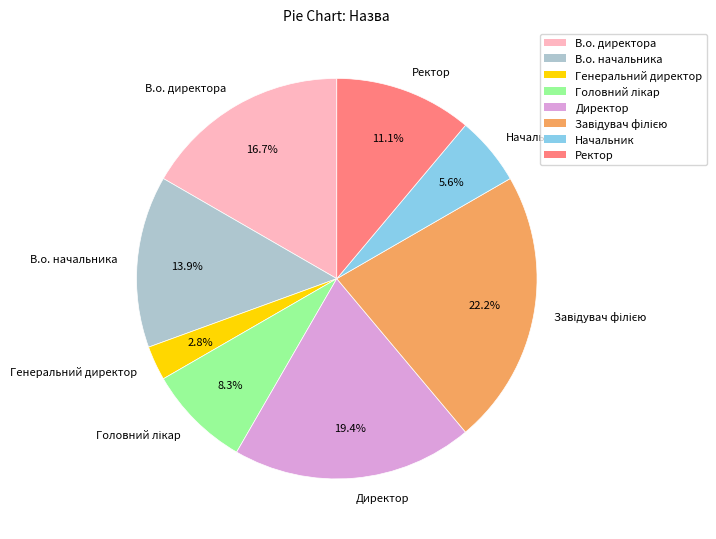

Does Начальник account for over 50% of the chart?

No